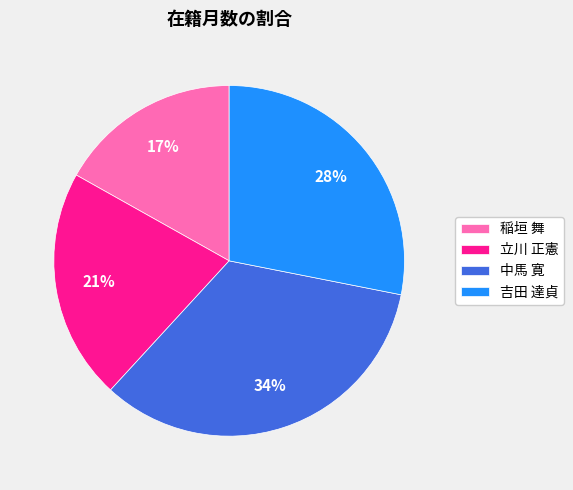

True or false: 立川 正憲 accounts for 30% of the total.

False